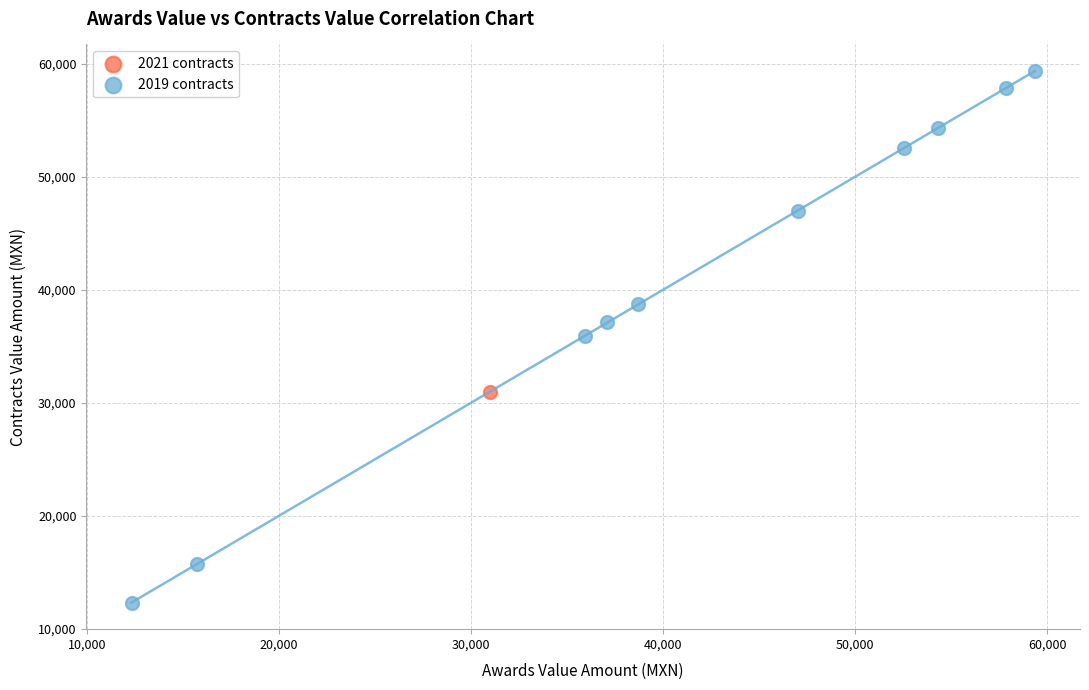

What are all the series names shown in the legend?

2019 contracts, 2021 contracts